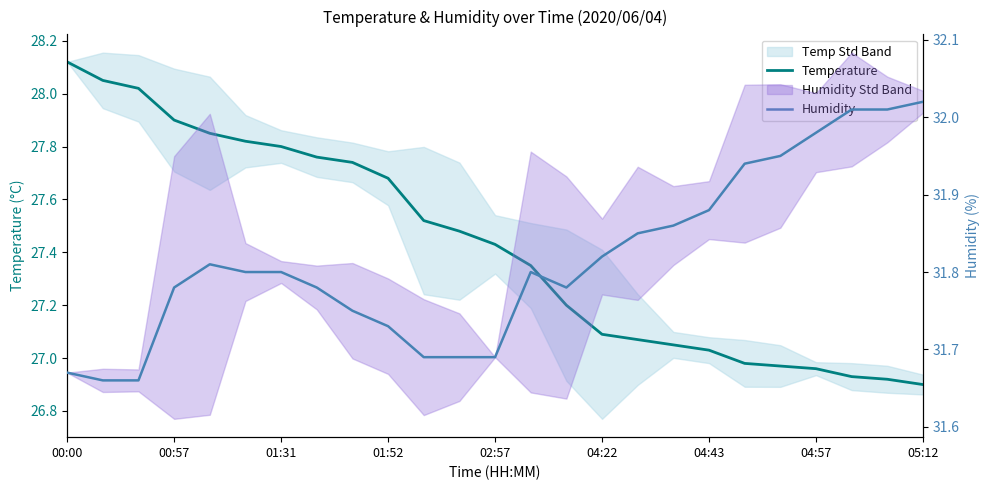

True or false: Temperature and Humidity intersect in this chart.

False